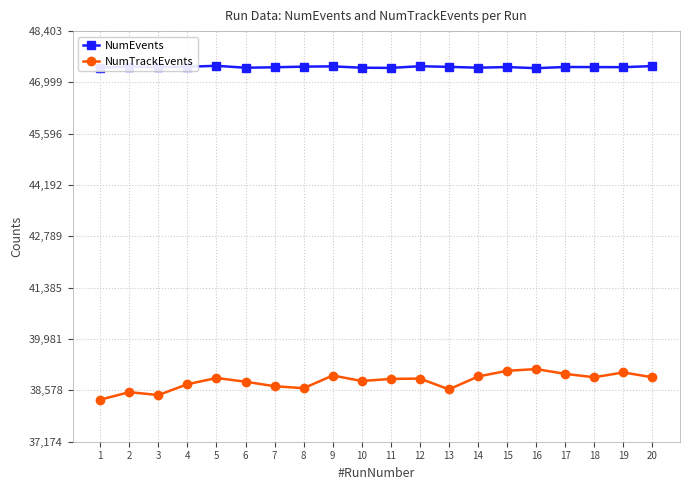

True or false: NumEvents and NumTrackEvents cross at least once.

False